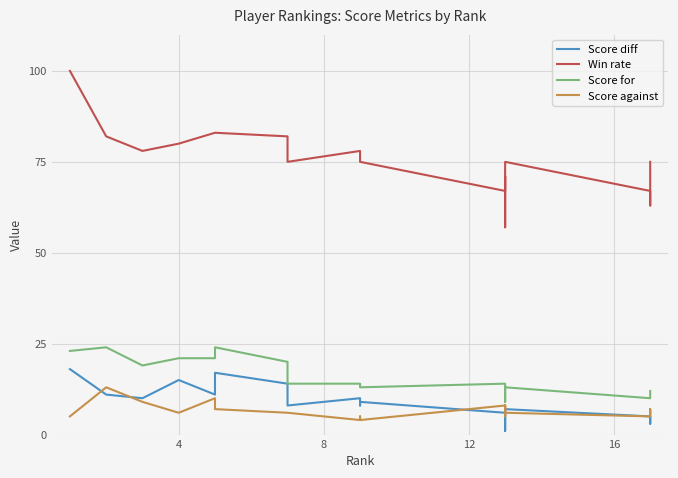

Which series has the widest spread of values?

Win rate